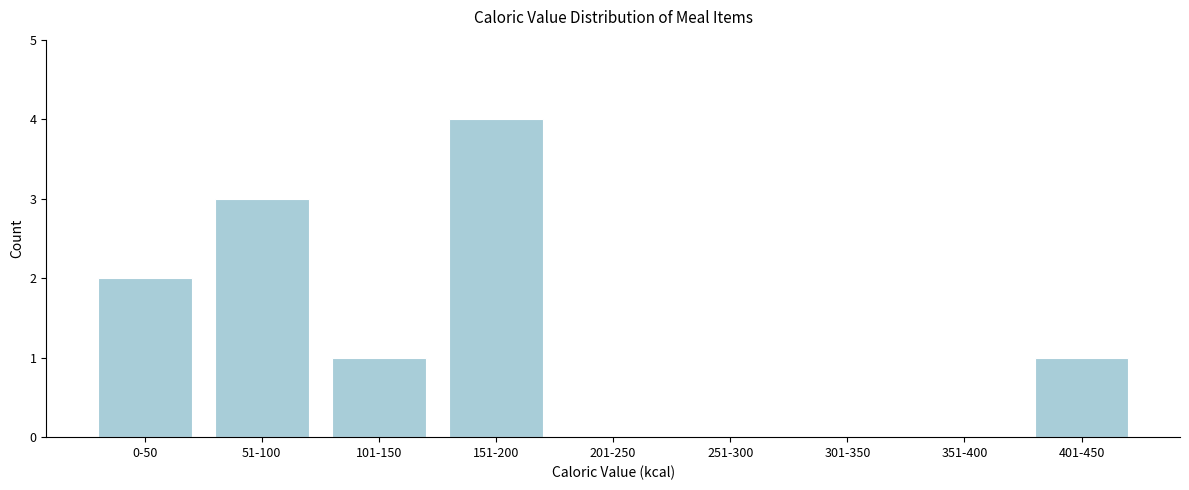

Reading left to right, what are all the values shown in this chart?

0-50=2	51-100=3	101-150=1	151-200=4	201-250=0	251-300=0	301-350=0	351-400=0	401-450=1